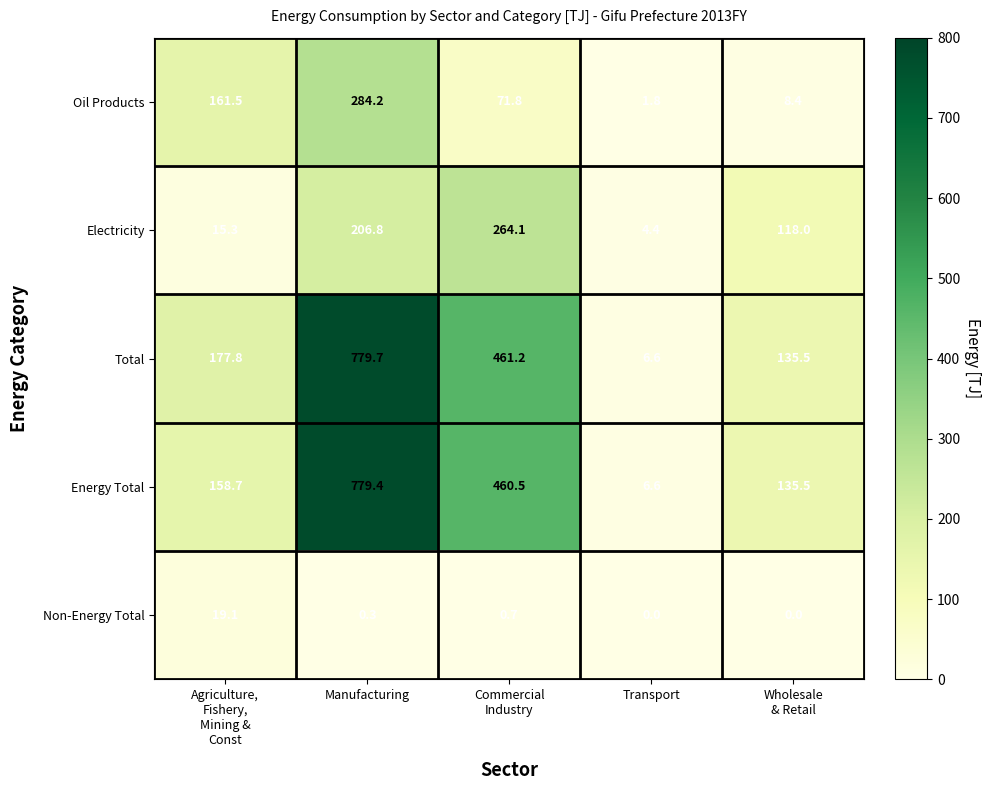

What is the minimum value for Energy Total?

6.6